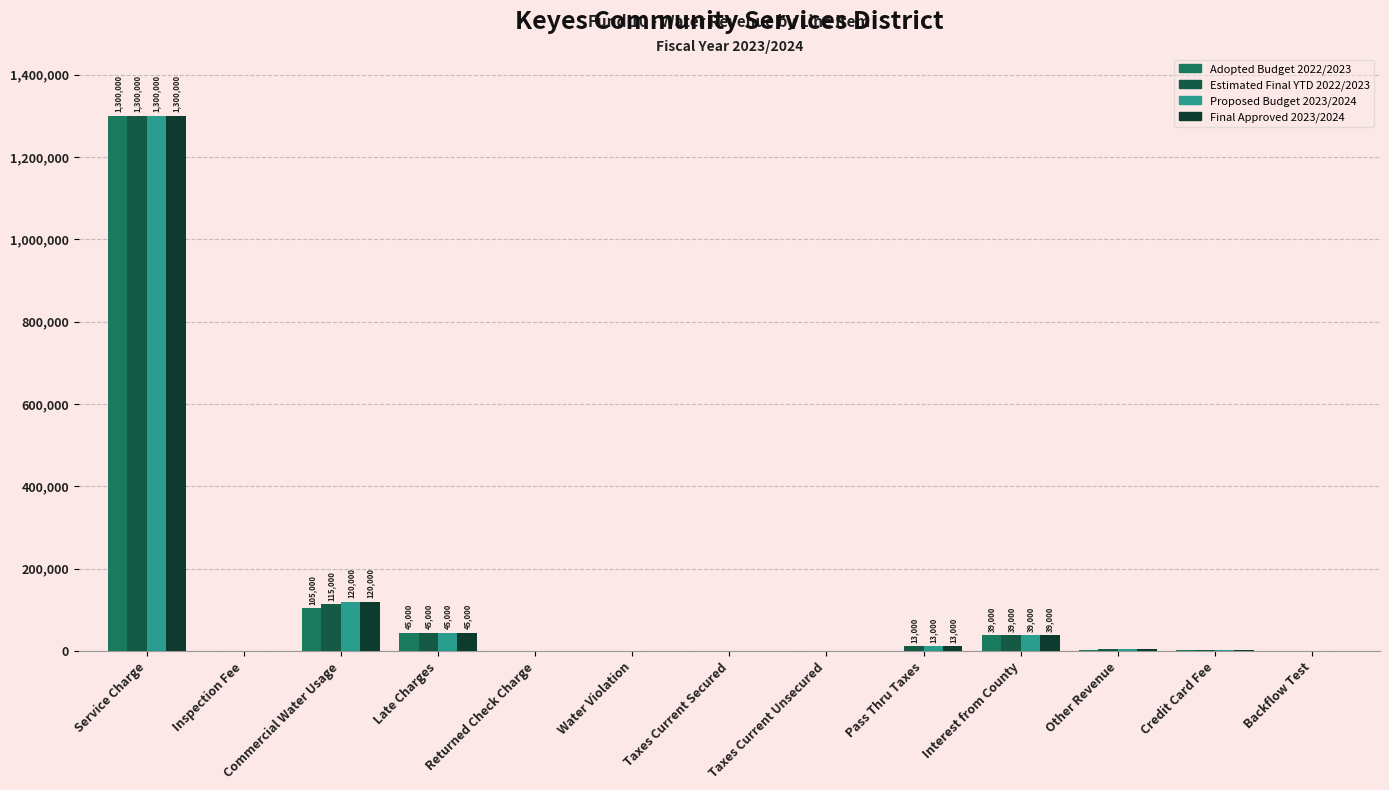

How many categories are shown in the chart?

13